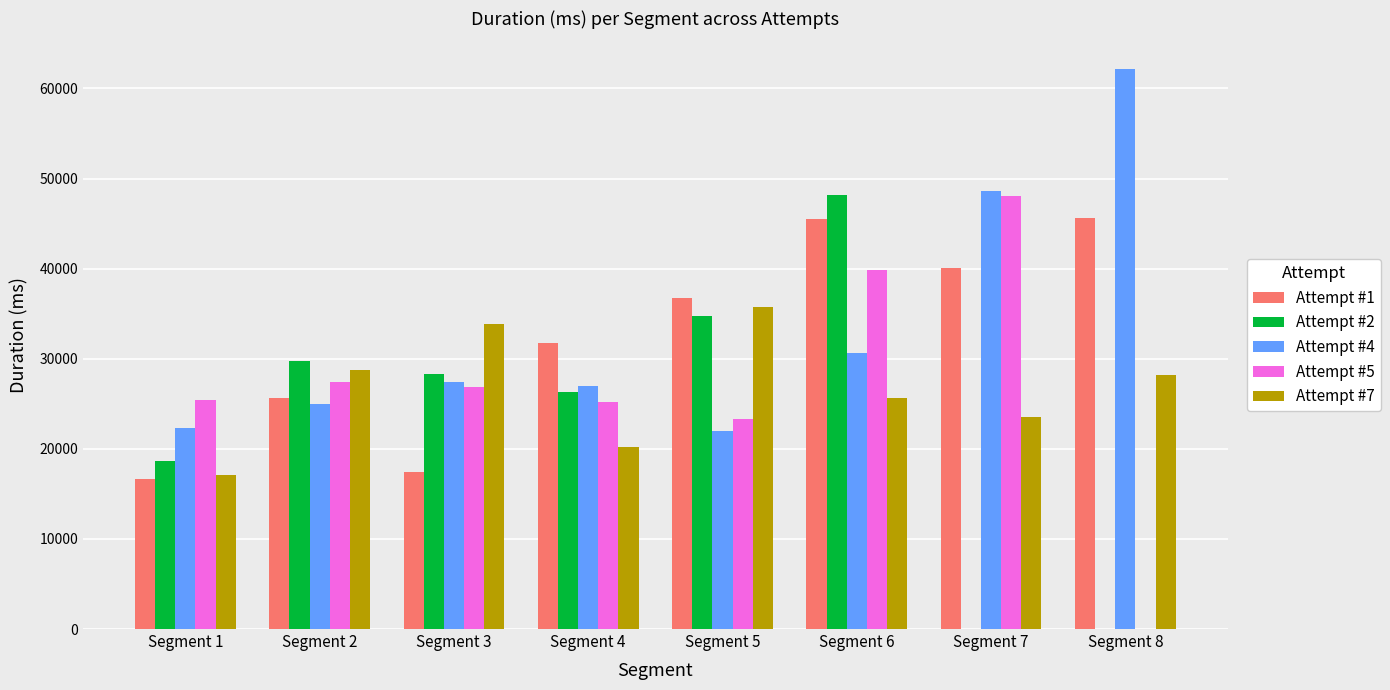

At which category is the sum across all series the highest?

Segment 6